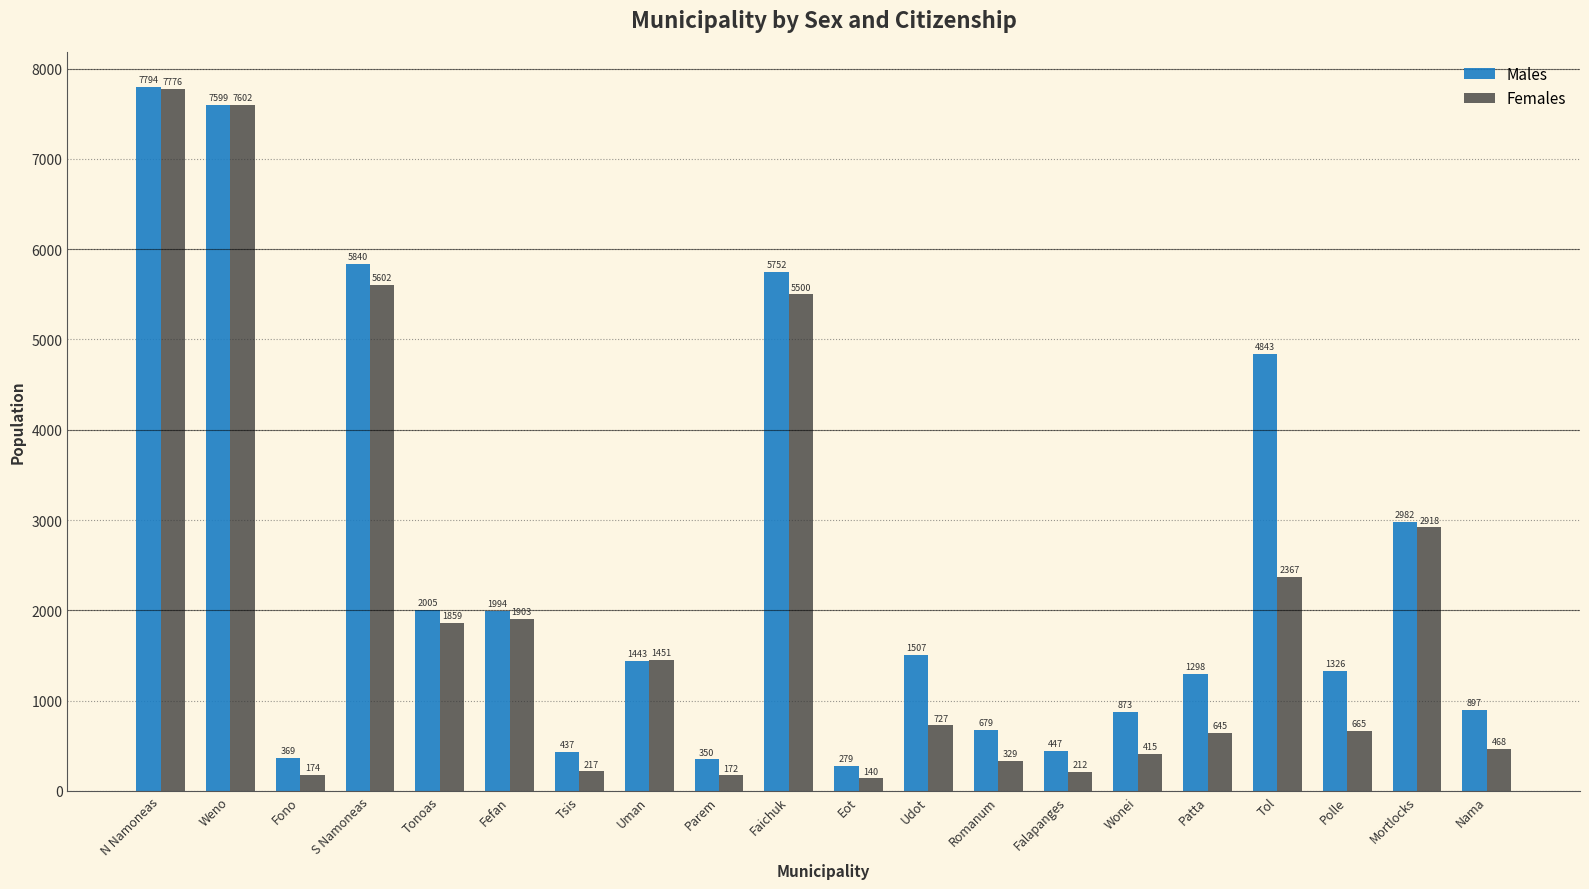

How many groups of bars are there?

20